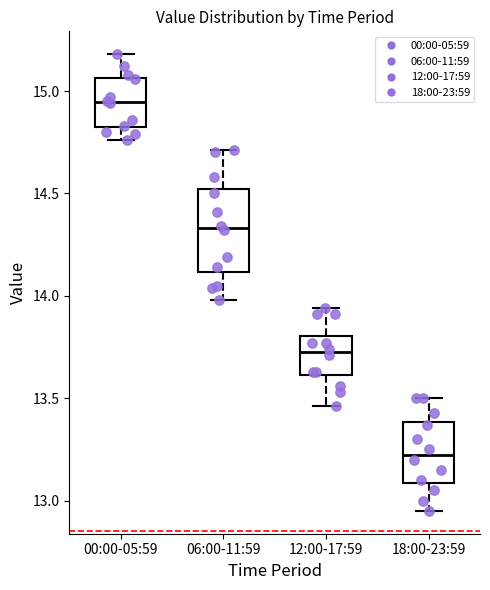

Reading left to right, transcribe this box plot: for each box, give where its median line is, the range the box spans, and where its two whiskers end, as read against the y-axis. The values are not printed on the chart, so give them approximately, as read against the axis.

00:00-05:59: median 14.95, box 14.80 to 15.05, whiskers 14.75 to 15.20
06:00-11:59: median 14.35, box 14.10 to 14.50, whiskers 14.00 to 14.70
12:00-17:59: median 13.75, box 13.60 to 13.80, whiskers 13.45 to 13.95
18:00-23:59: median 13.25, box 13.10 to 13.40, whiskers 12.95 to 13.50